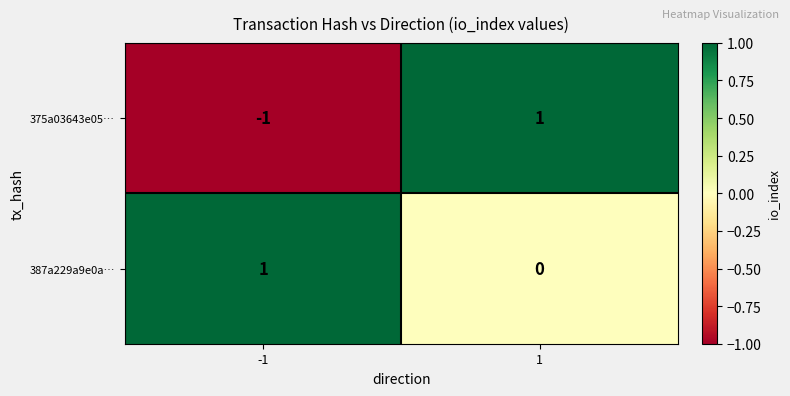

The 375a03643e05… series shows -1 at -1. True or false?

True